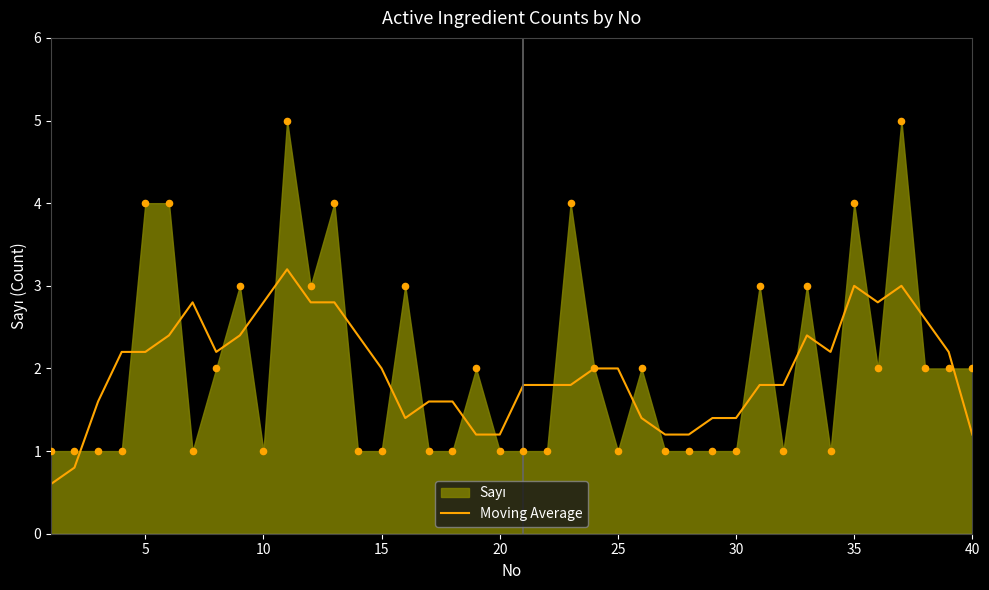

The Moving Average series shows 3.6 at 15. True or false?

False